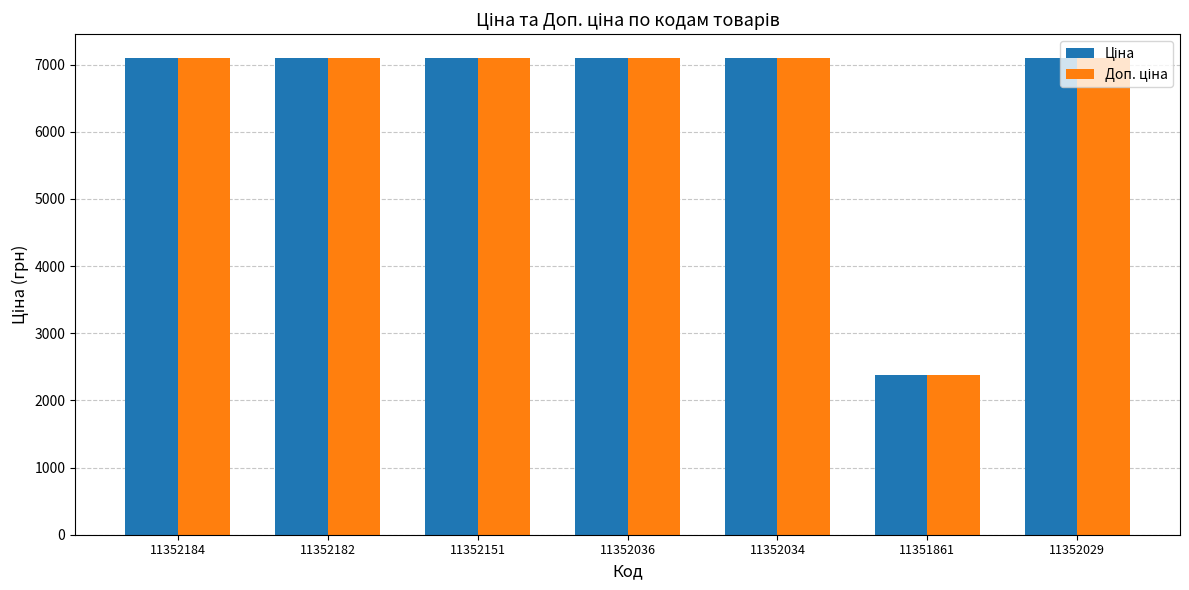

What is the label of the 5th bar from the left?

11352034